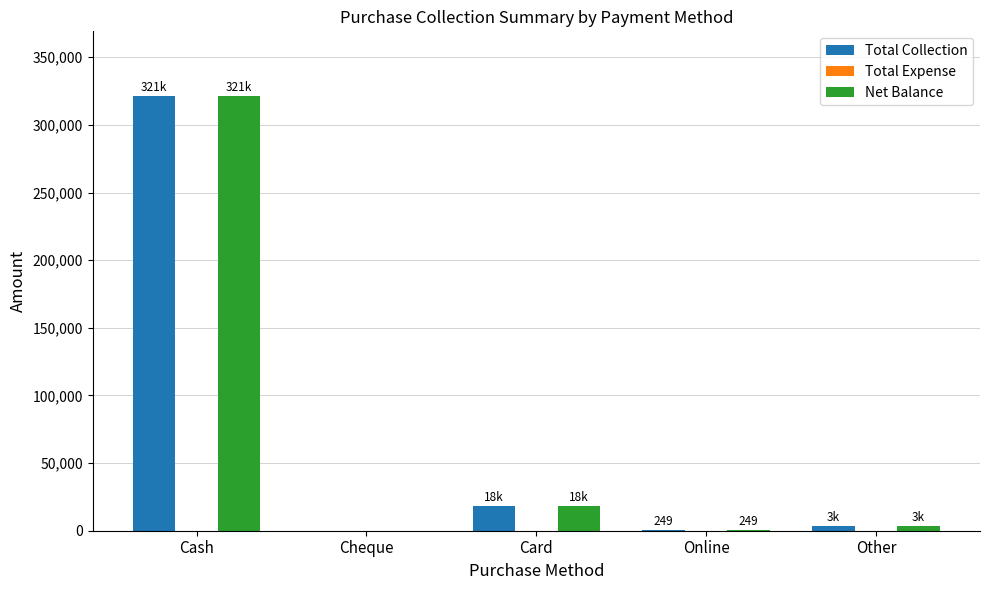

At which category does the chart reach its peak across all series?

Cash